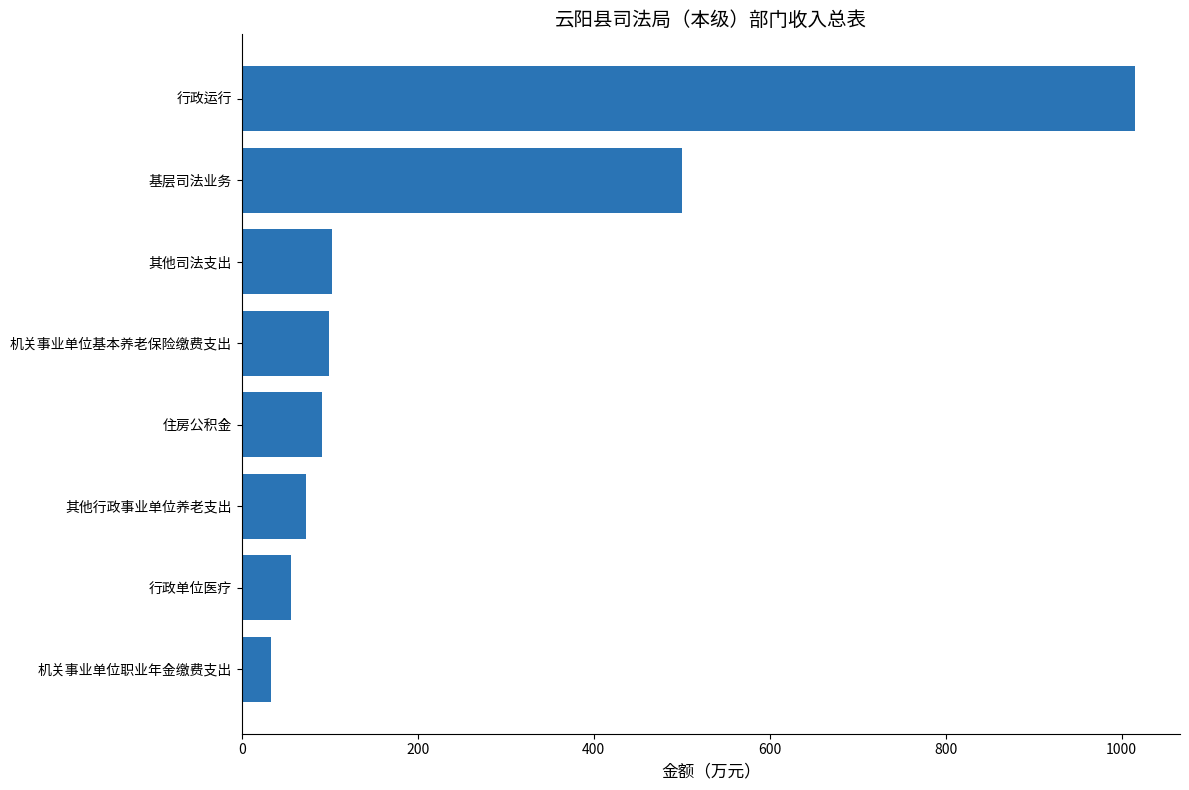

What is the change in value from 其他司法支出 to 基层司法业务?

+396.9